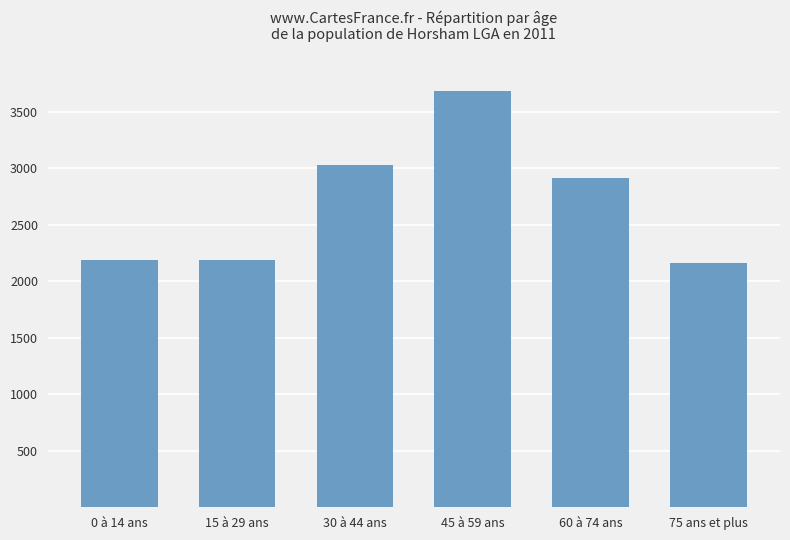

What is the greatest value displayed?

3685